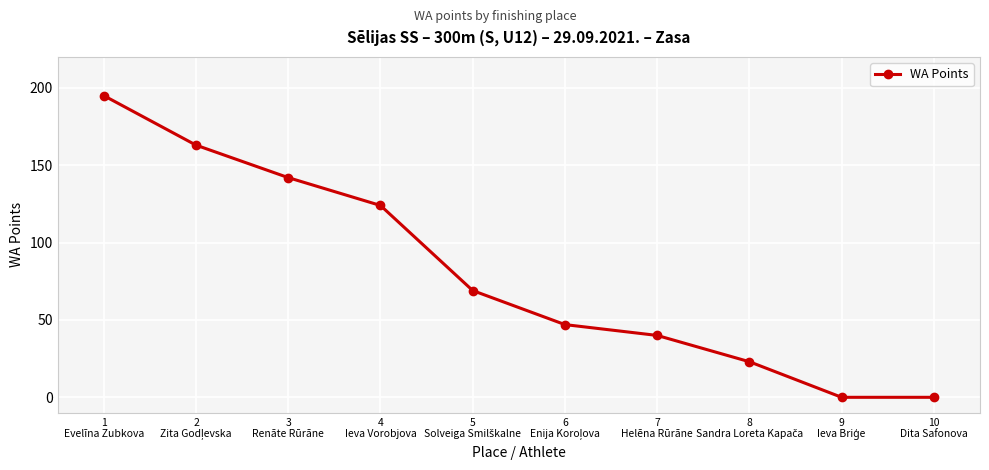

What is the value of the 4th point from the left?

124